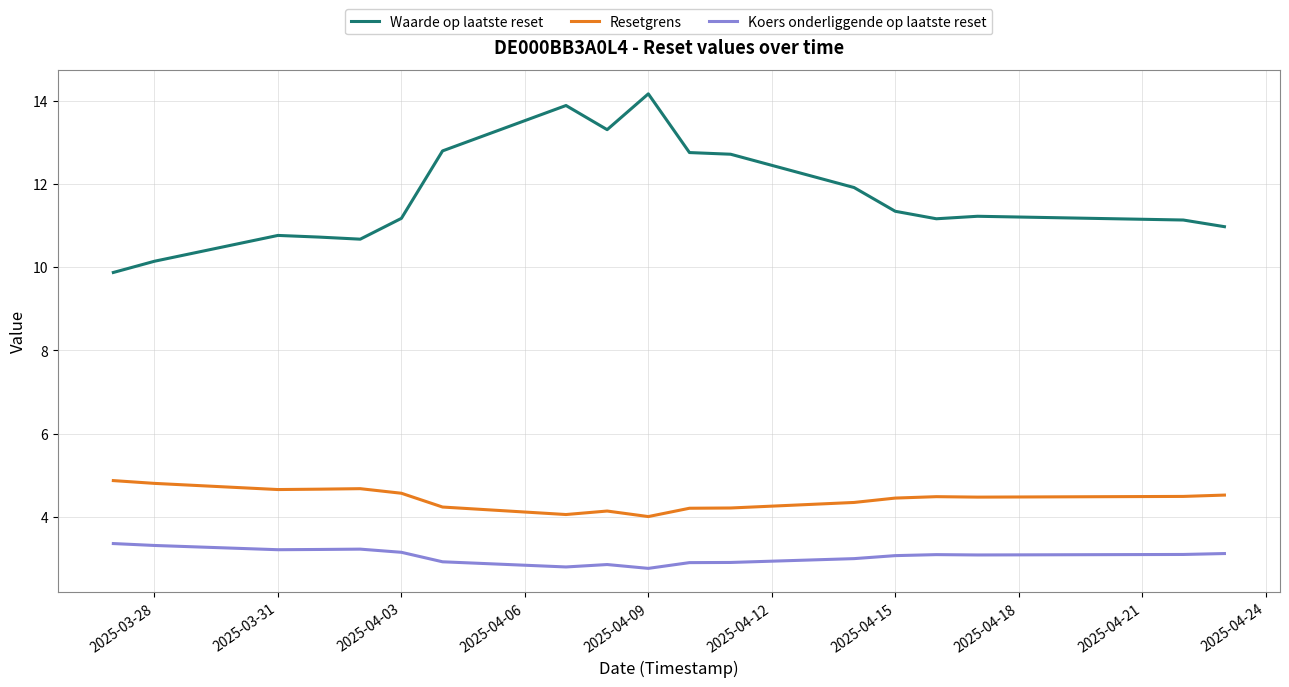

Rank the series by their average value, from highest to lowest.

Waarde op laatste reset, Resetgrens, Koers onderliggende op laatste reset